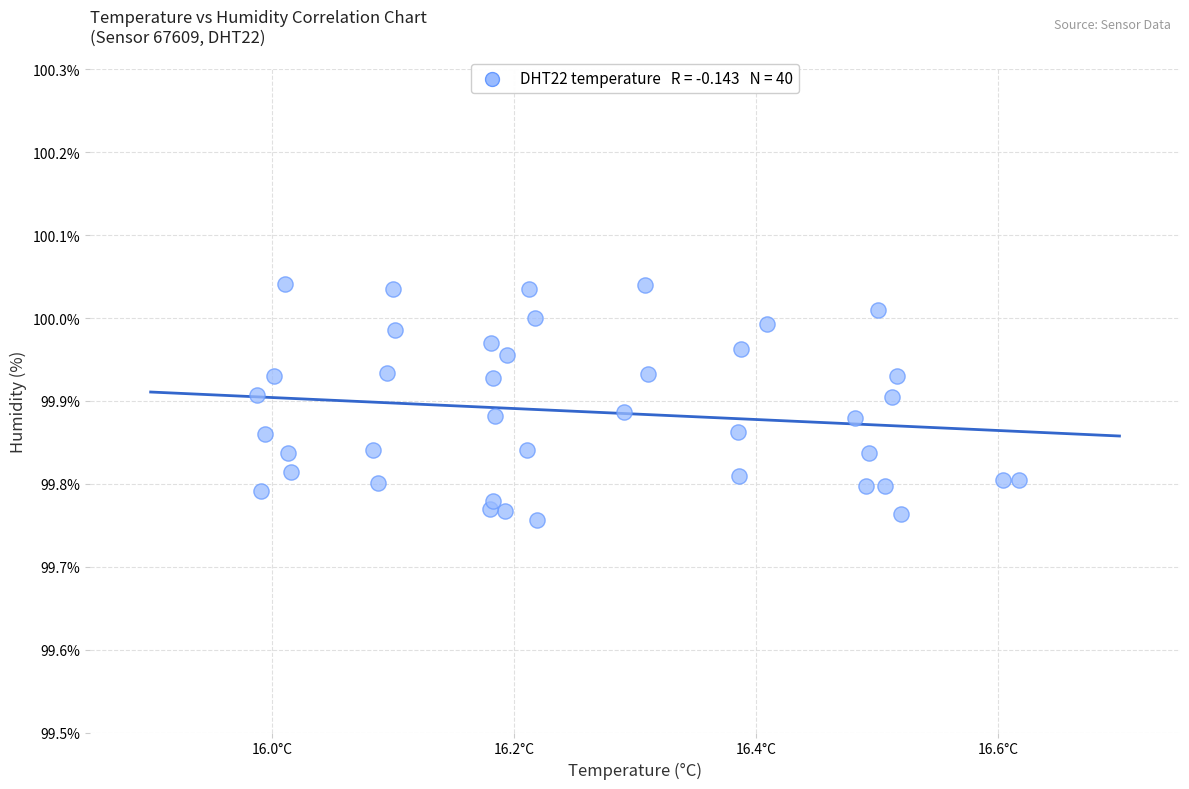

What is the range of Y values (max minus min)?

0.3